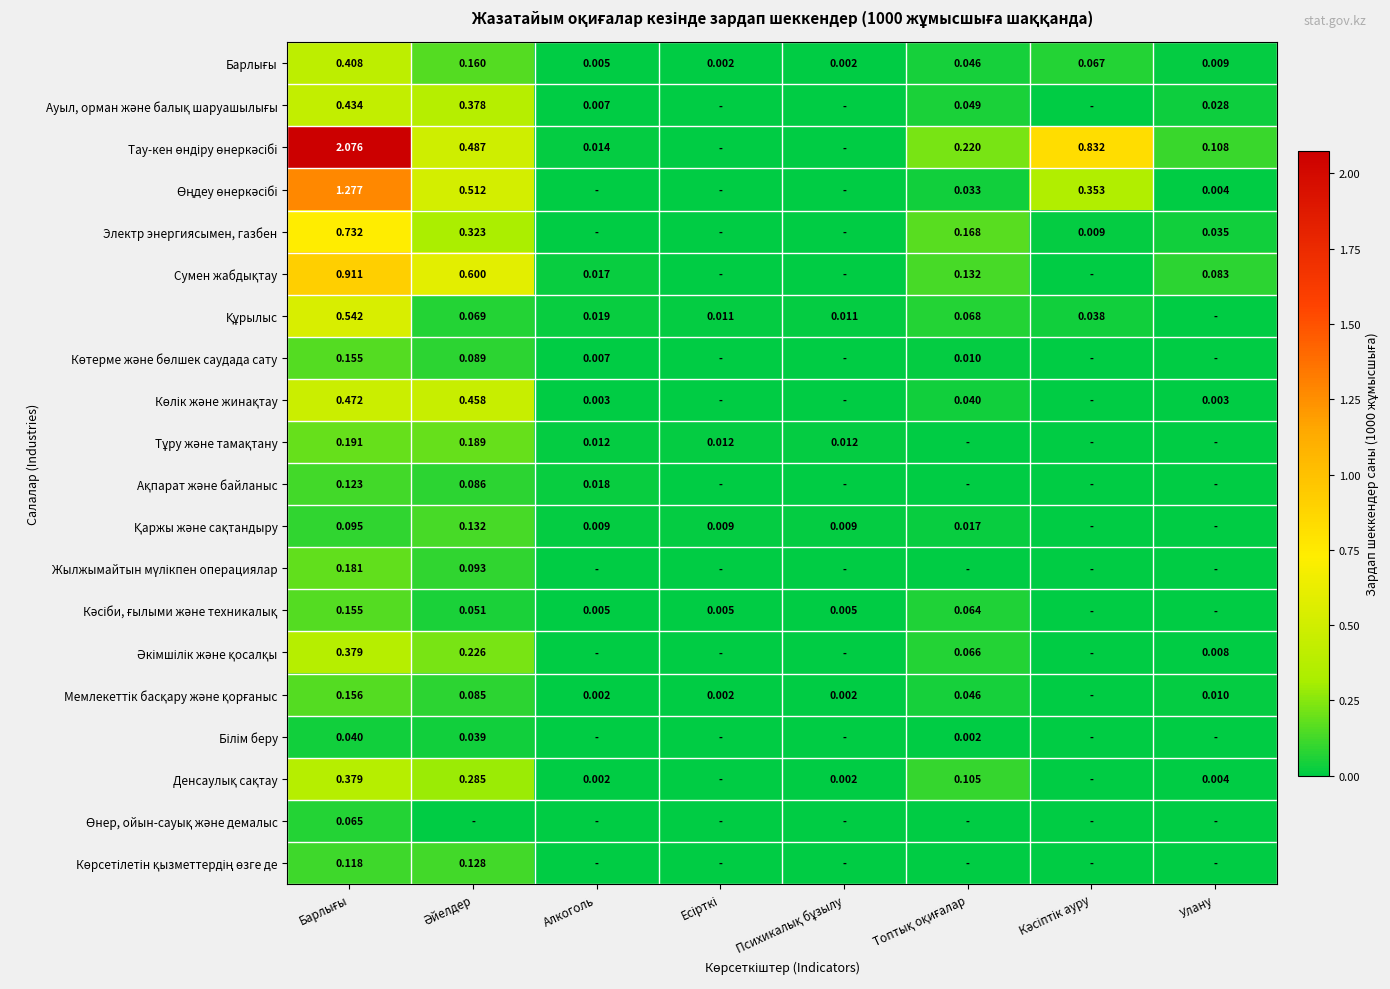

How many values in Көрсетілетін қызметтердің өзге де are above zero?

2